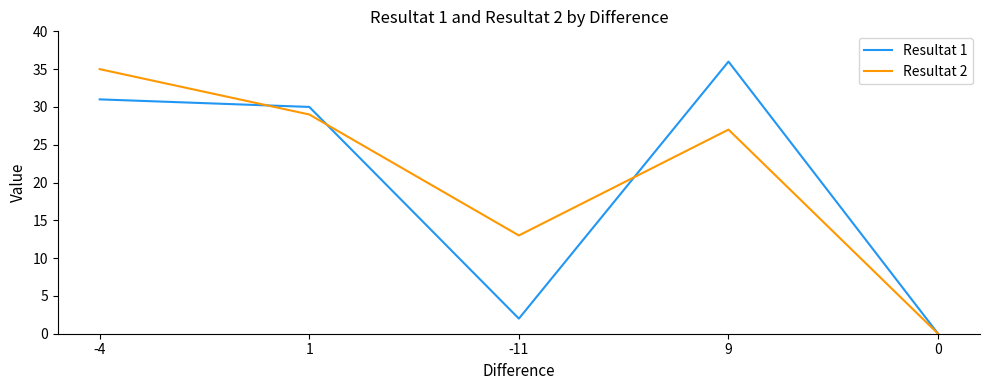

The value of Resultat 1 at -4 is 44. True or false?

False